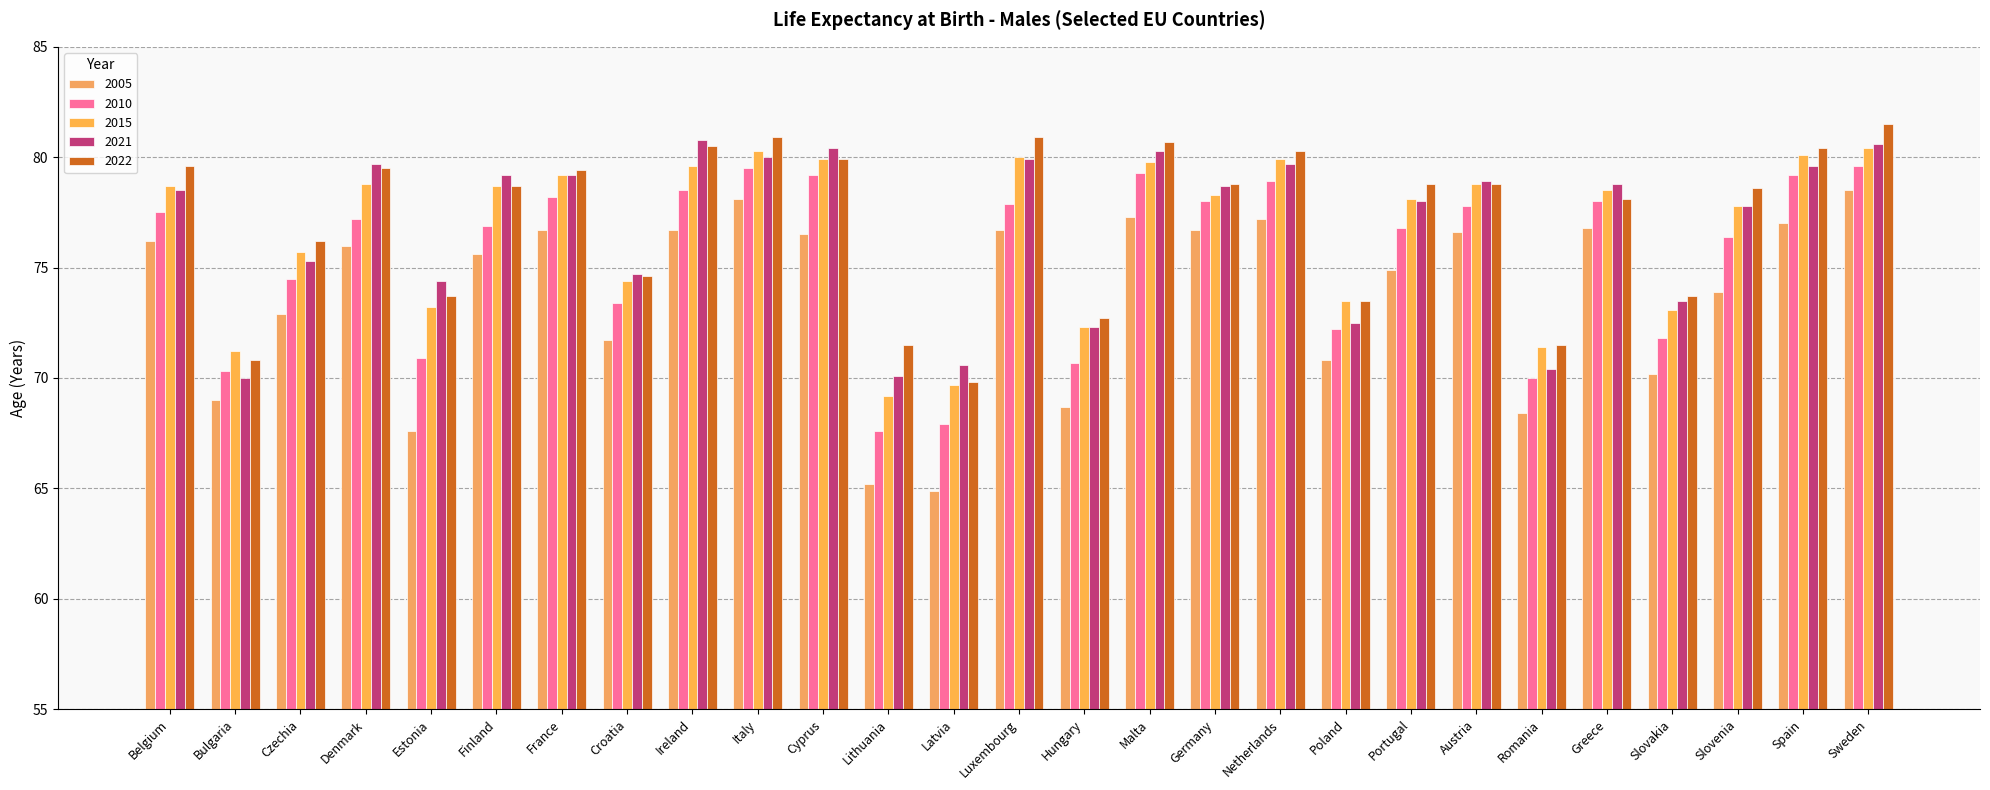

At which category is the sum across all series the highest?

Sweden